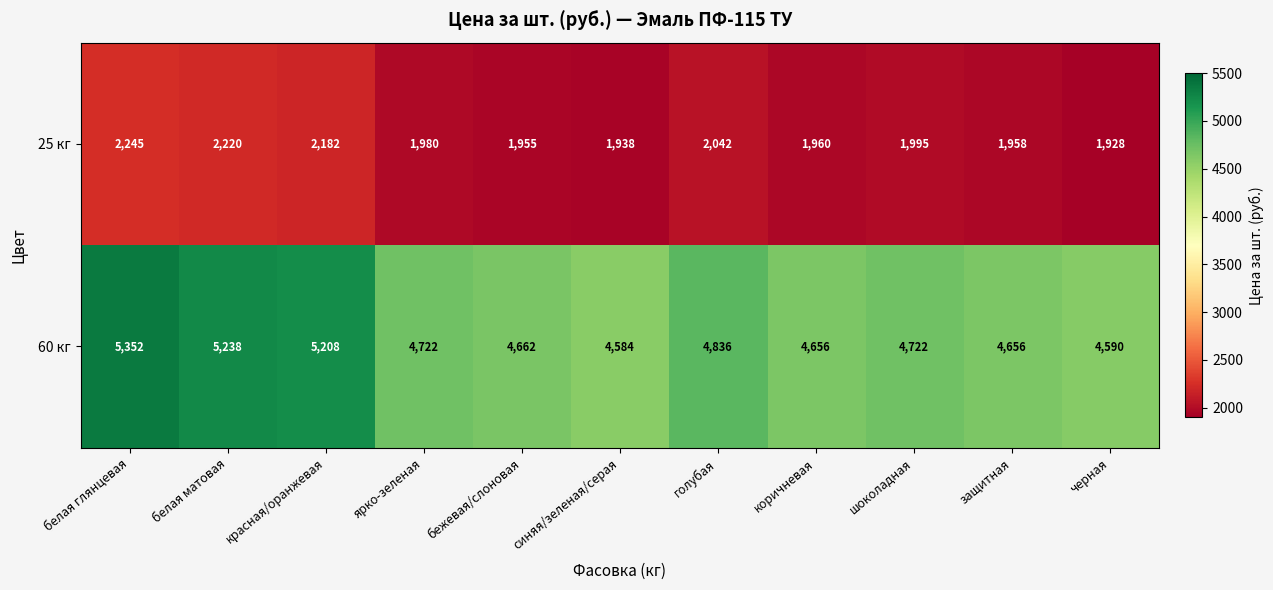

Which series changed the most between бежевая/слоновая and черная?

60 кг